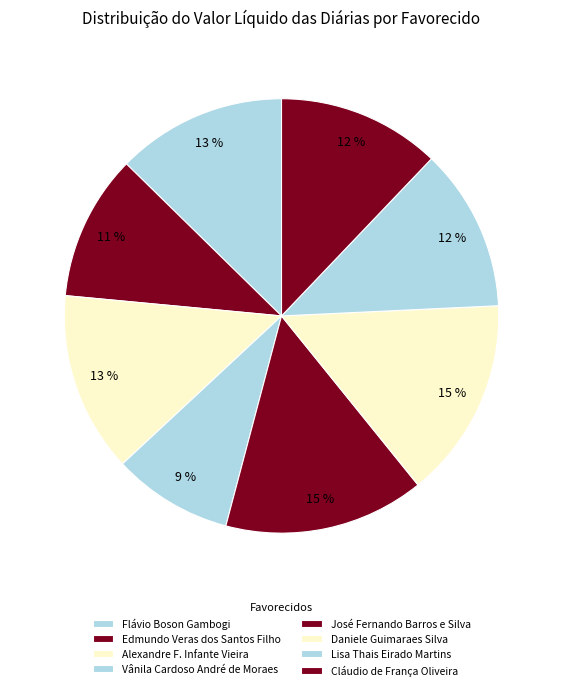

Rank the categories by value from lowest to highest.

Vânila Cardoso André de Moraes, Edmundo Veras dos Santos Filho, Lisa Thais Eirado Martins, Cláudio de França Oliveira, Flávio Boson Gambogi, Alexandre Ferreira Infante Vieira, José Fernando Barros e Silva, Daniele Guimaraes Silva